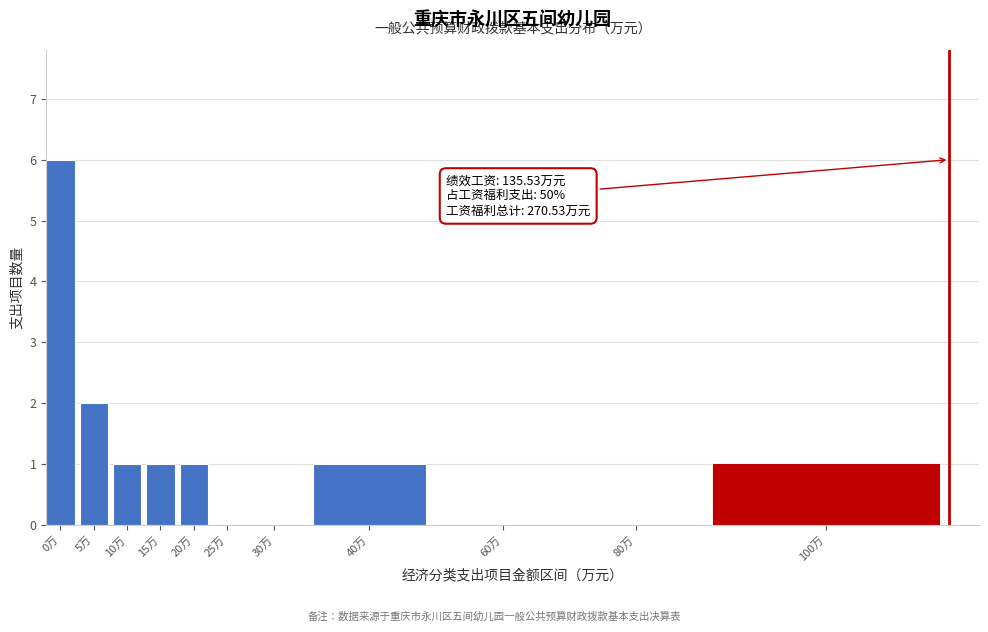

Reading left to right, what are all the values shown in this chart?

0万=6	5万=2	10万=1	15万=1	20万=1	25万=0	30万=0	40万=1	60万=0	80万=0	100万=1